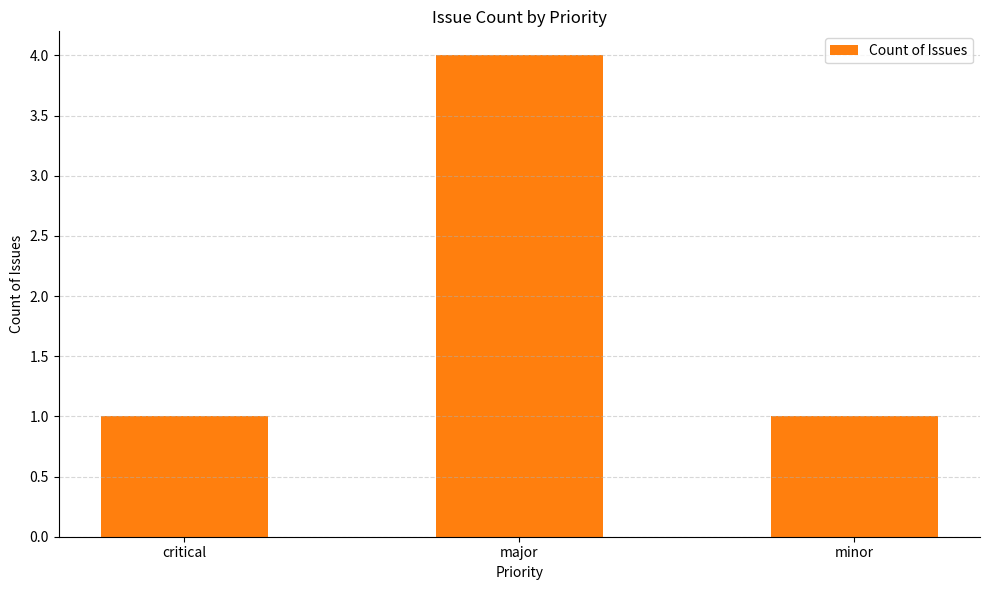

What is the ratio of the value at critical to the value at minor?

1.0